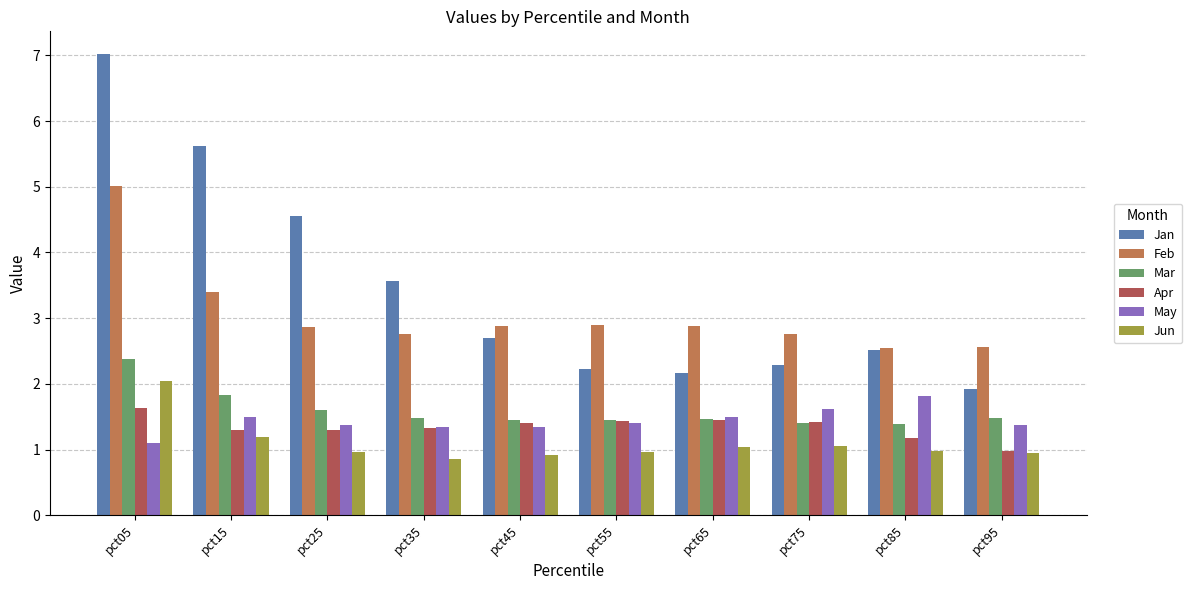

How many values in the Apr series are below 1?

1